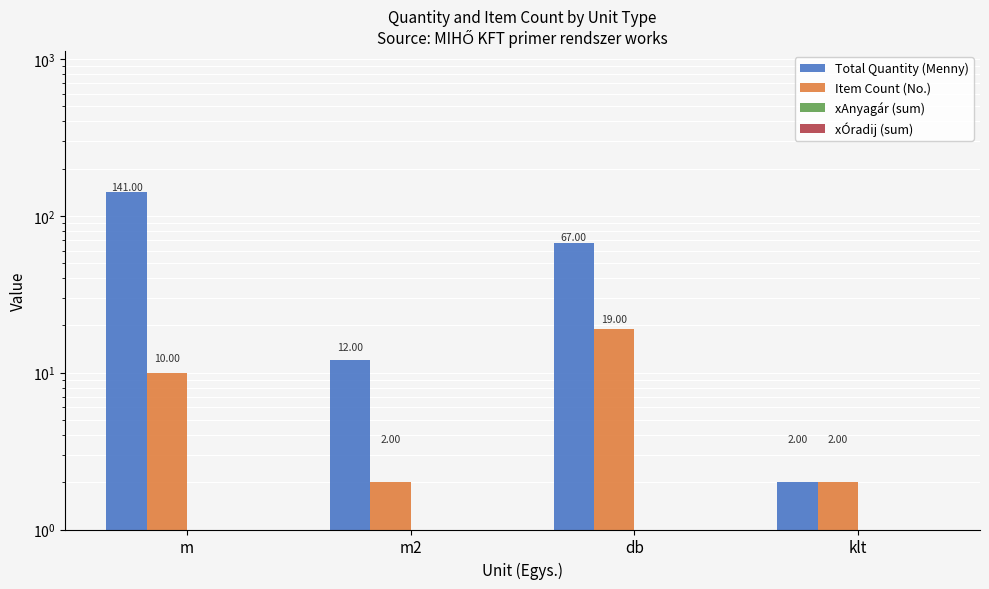

The value of xAnyagár (sum) at db is 0. True or false?

True